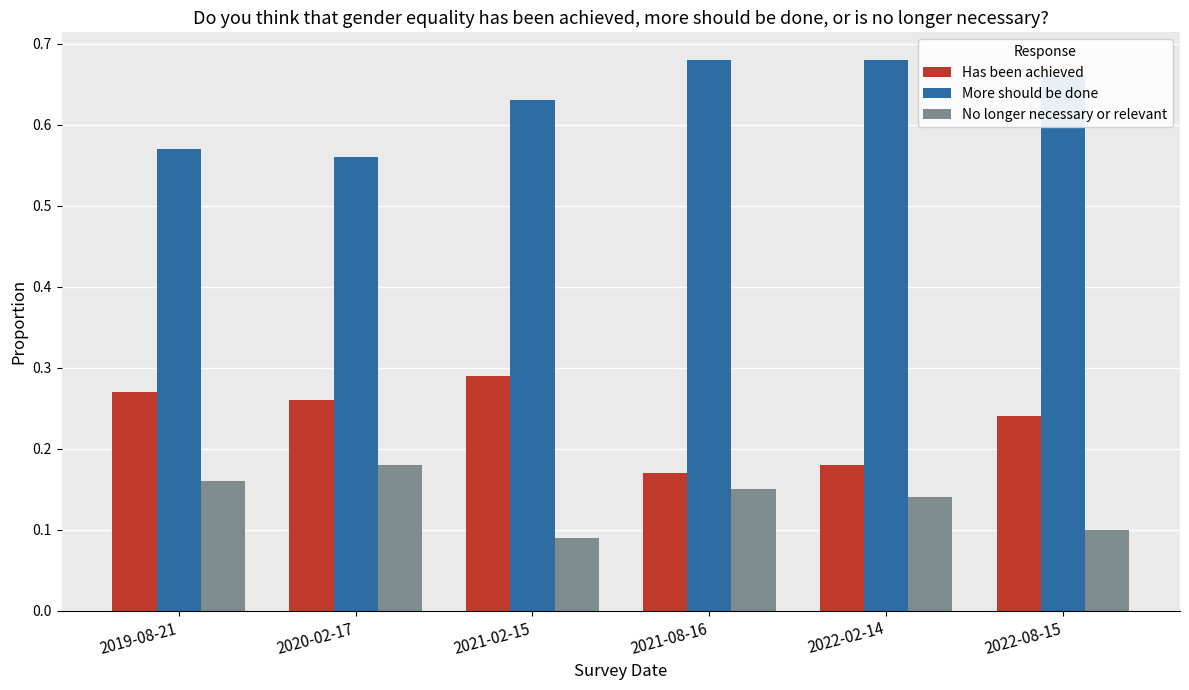

True or false: More should be done has a value of 0.8 at 2019-08-21.

False